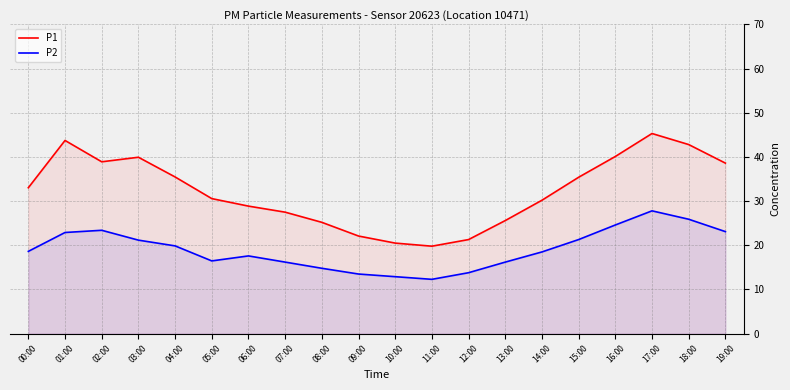

Reading left to right, transcribe all the data shown in this chart.

P1: 00:00=33.0	01:00=43.7	02:00=38.9	03:00=39.9	04:00=35.5	05:00=30.6	06:00=28.9	07:00=27.5	08:00=25.2	09:00=22.1	10:00=20.5	11:00=19.8	12:00=21.3	13:00=25.6	14:00=30.2	15:00=35.4	16:00=40.1	17:00=45.3	18:00=42.8	19:00=38.6
P2: 00:00=18.6	01:00=22.9	02:00=23.4	03:00=21.2	04:00=19.9	05:00=16.5	06:00=17.6	07:00=16.2	08:00=14.8	09:00=13.5	10:00=12.9	11:00=12.3	12:00=13.8	13:00=16.2	14:00=18.5	15:00=21.3	16:00=24.6	17:00=27.8	18:00=25.9	19:00=23.1